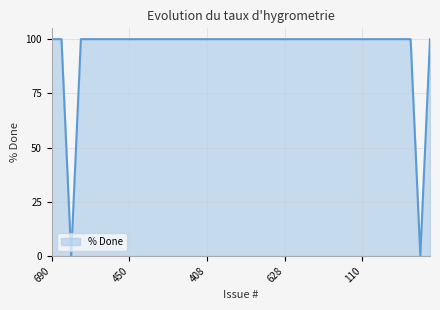

How many categories are shown in the chart?

40